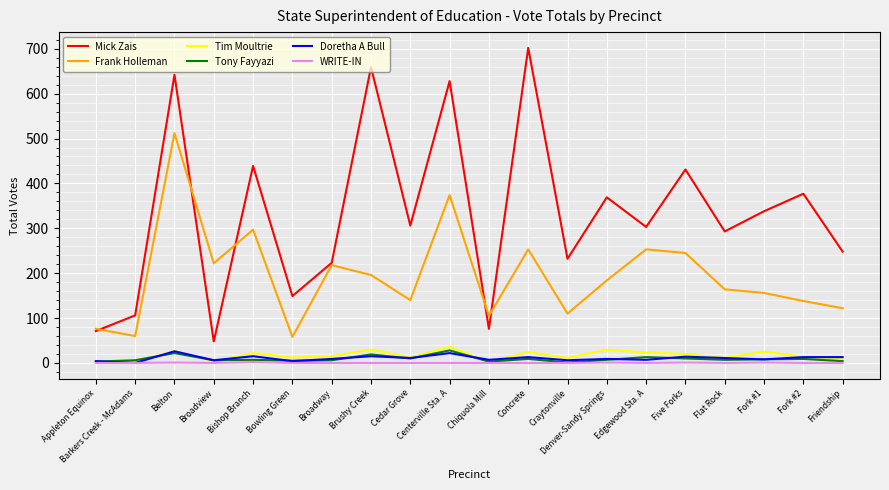

Which series has the largest total across all categories?

Mick Zais